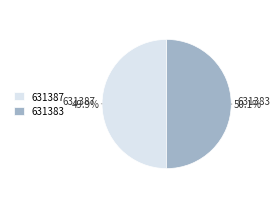

What is the ratio of the value at 631387 to the value at 631383?

1.0